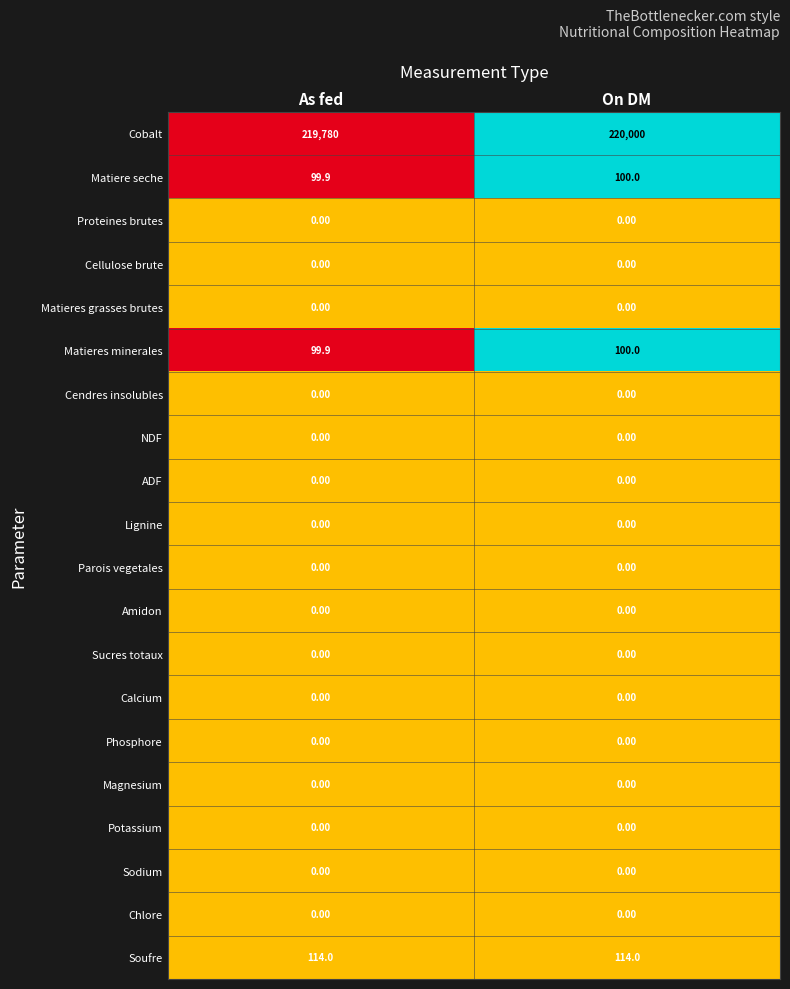

Which series has the widest spread of values?

Cobalt